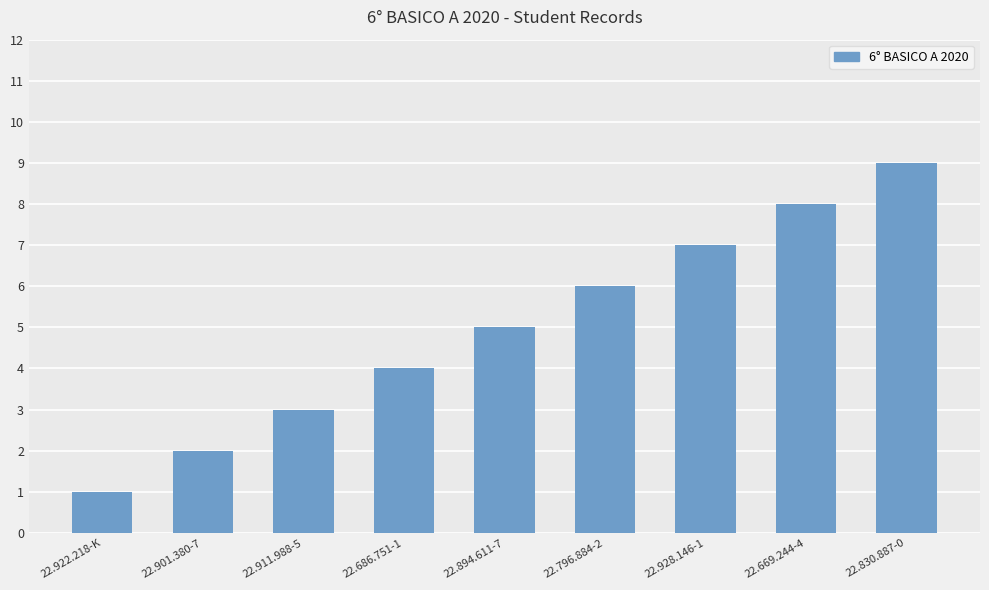

True or false: the data shows 3 at 22.911.988-5.

True